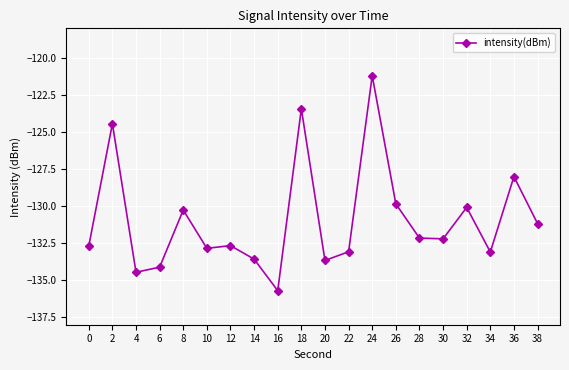

Count the number of values greater than -132.

8